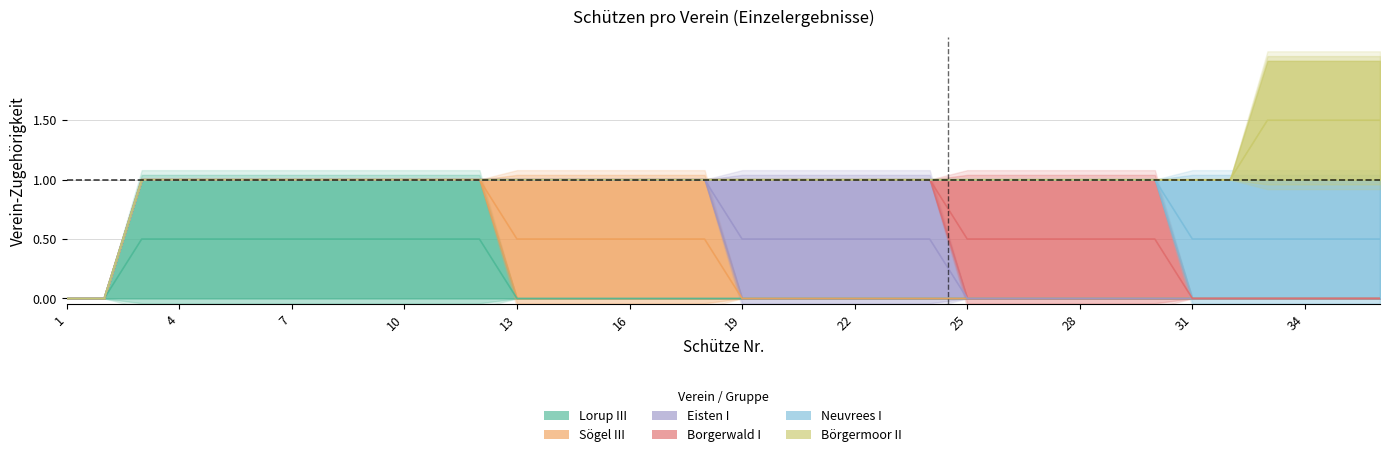

At which category is the sum across all series the highest?

33